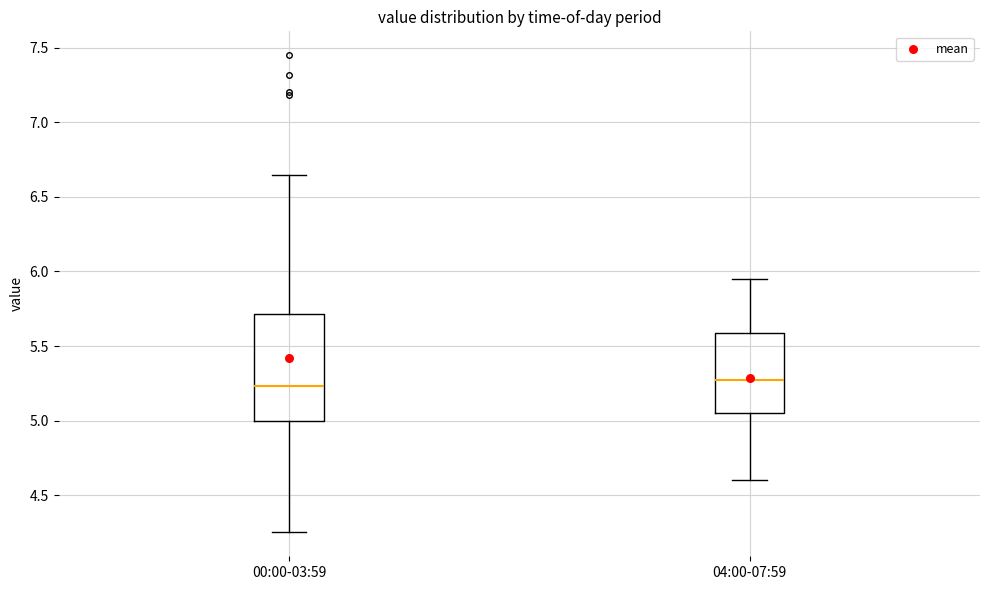

Where is the upper edge of the box for 00:00-03:59 on the y-axis? The values are not printed on the chart, so give them approximately, as read against the axis.

5.70